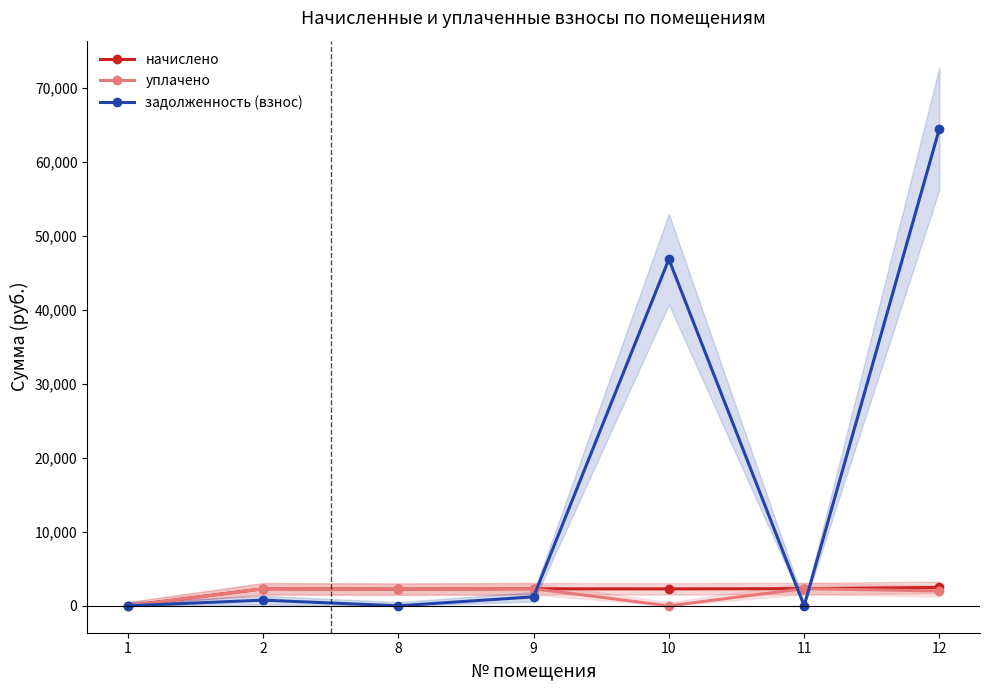

How many data points in задолженность (взнос) are less than 764?

3